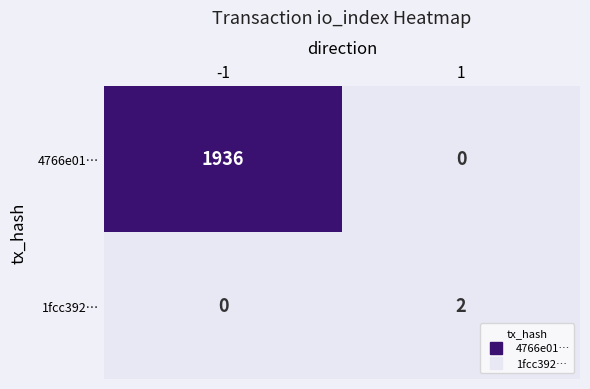

The value of 4766e01… at -1 is 583. True or false?

False